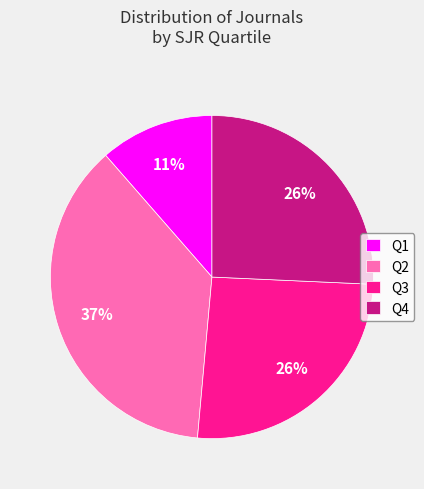

True or false: Q3 accounts for 26% of the total.

True